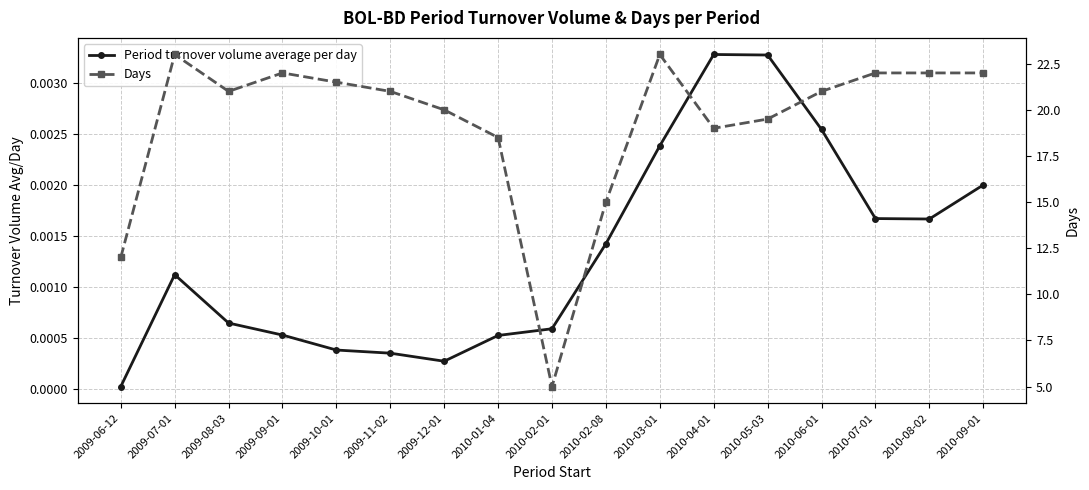

Is the value of Period turnover volume average per day at 2010-03-01 greater than the value of Days at 2009-11-02?

No